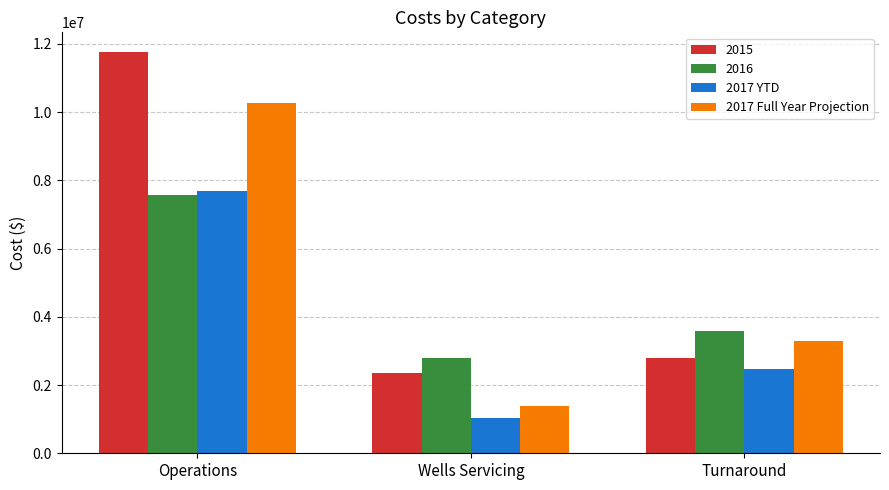

Is it true that 2017 YTD equals 1394009 at Turnaround?

False